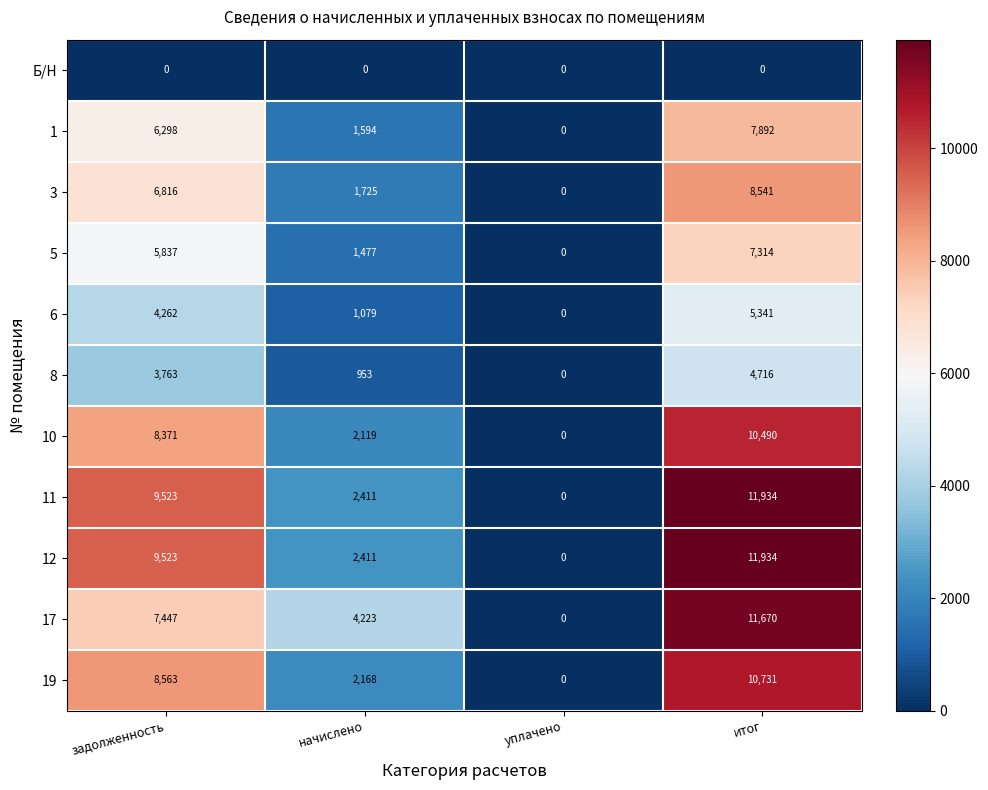

The 17 series shows 0 at уплачено. True or false?

True